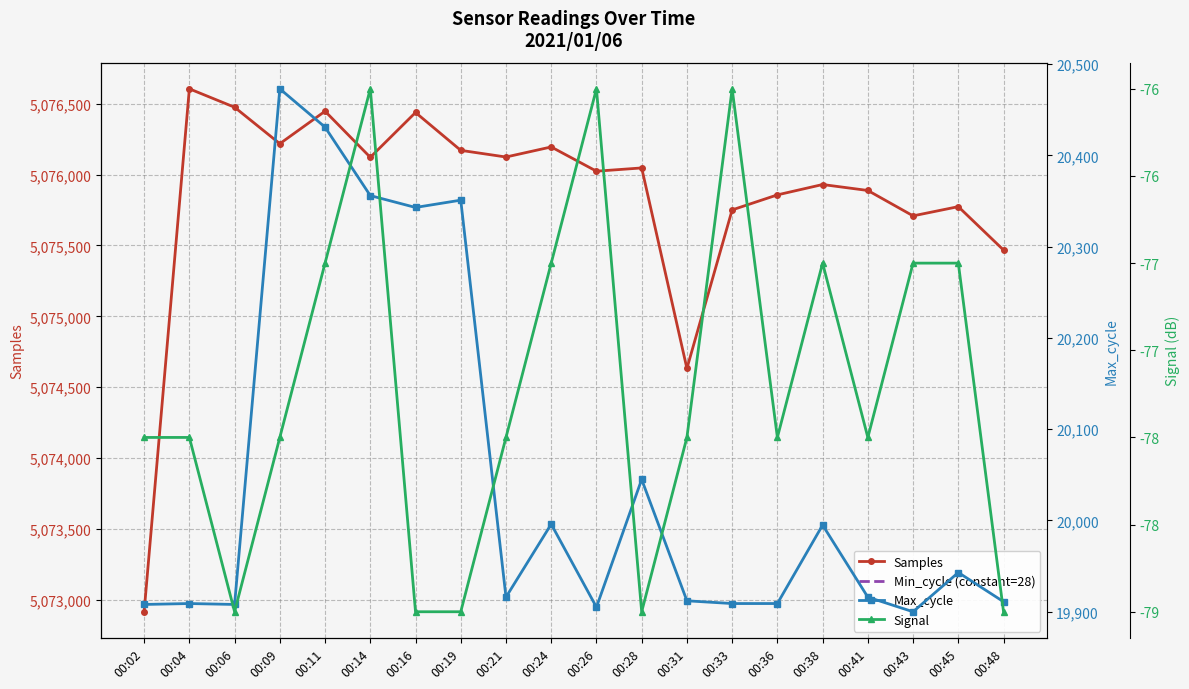

True or false: Samples and Signal intersect in this chart.

False